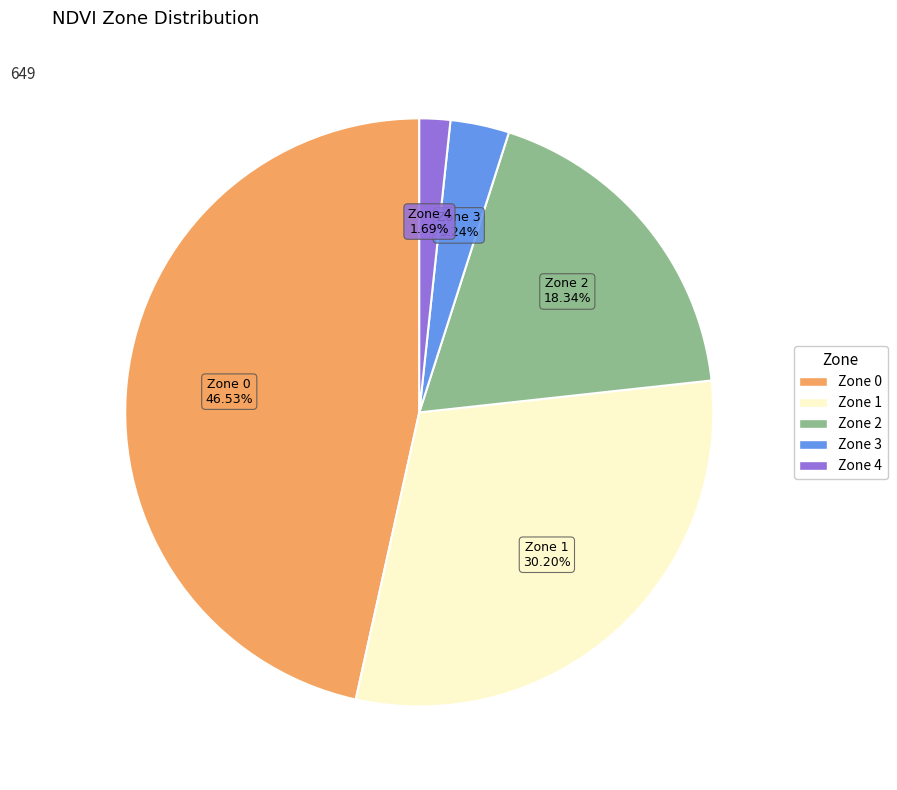

True or false: Zone 2 accounts for 5% of the total.

False